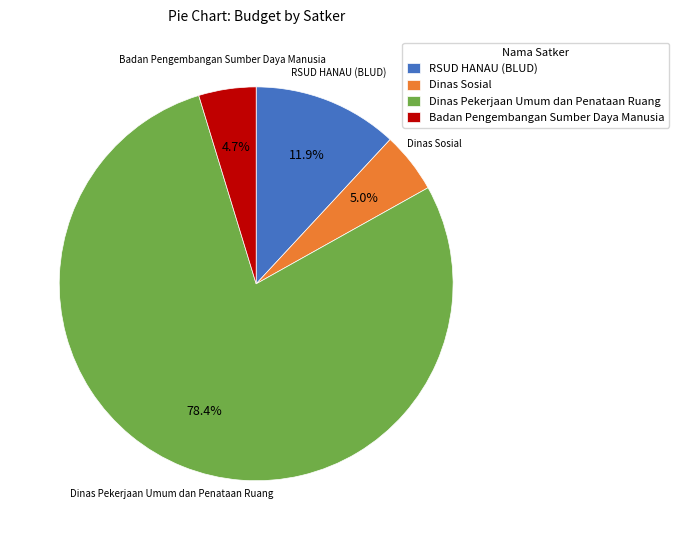

Which category has the biggest portion of the pie?

Dinas Pekerjaan Umum dan Penataan Ruang